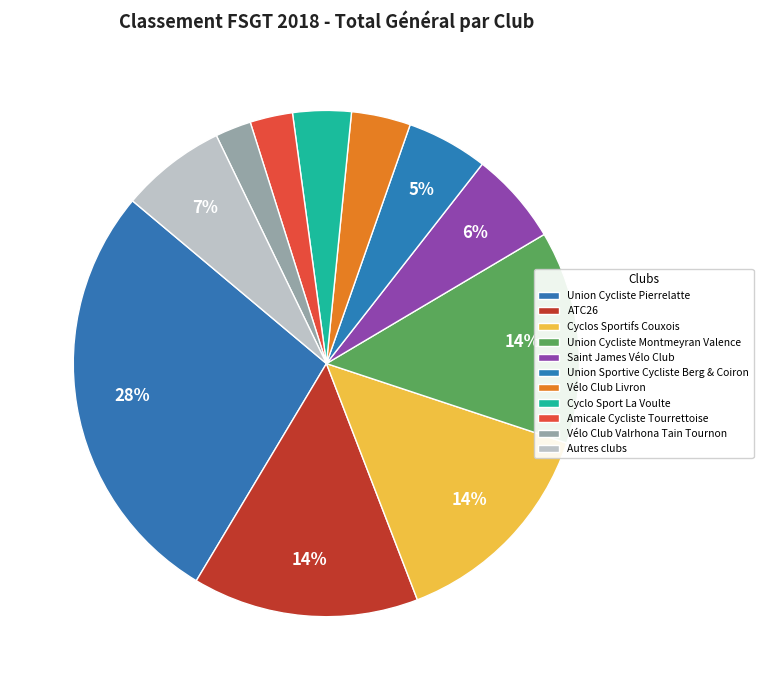

To the nearest percent, what is the difference between the largest and smallest slice percentages?

27%